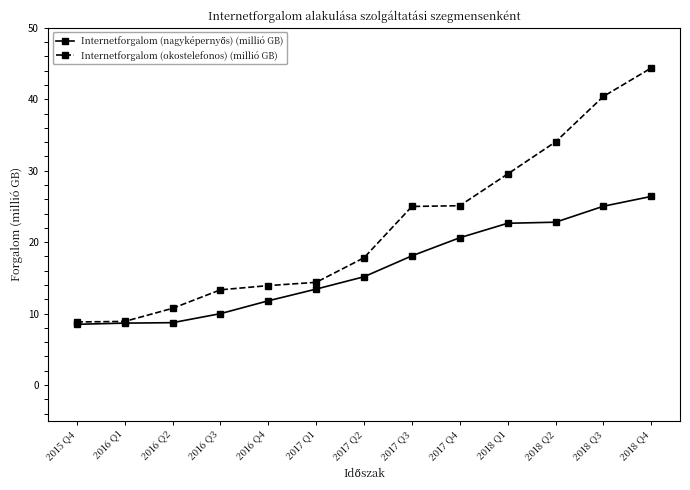

How many data points does each series have?

13